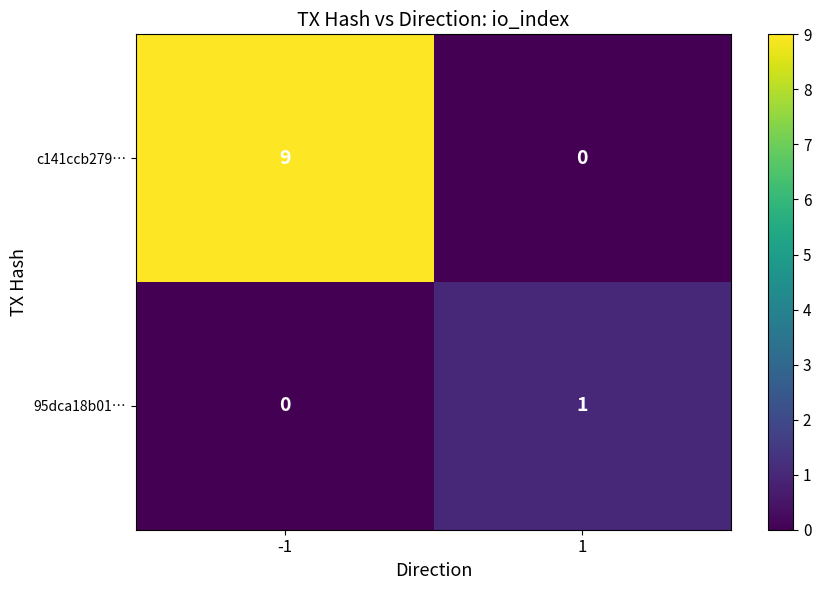

The 95dca18b01… series shows 1 at 1. True or false?

True